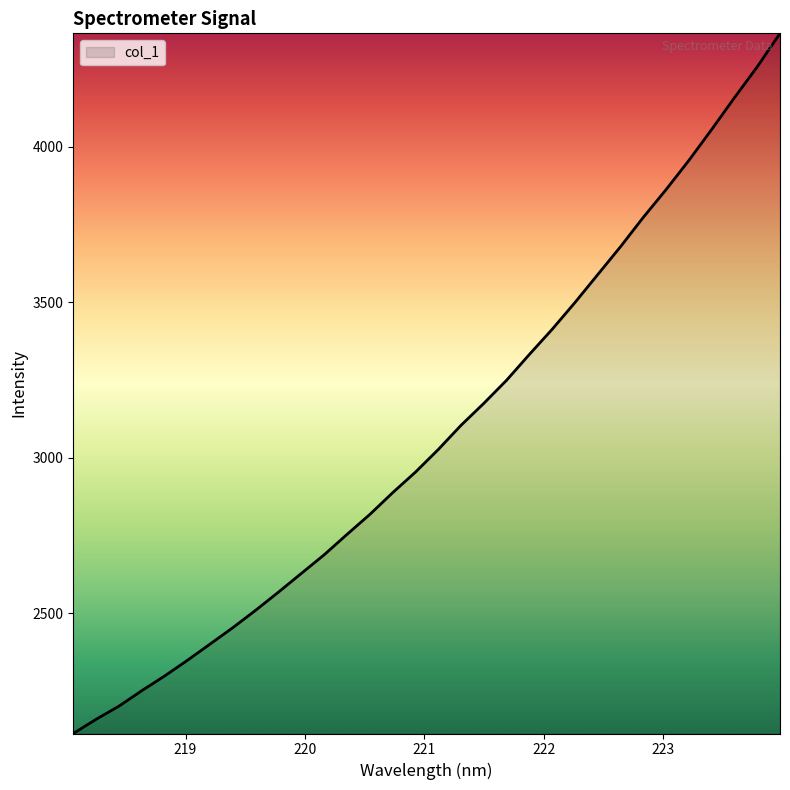

How many series are shown in this chart?

1